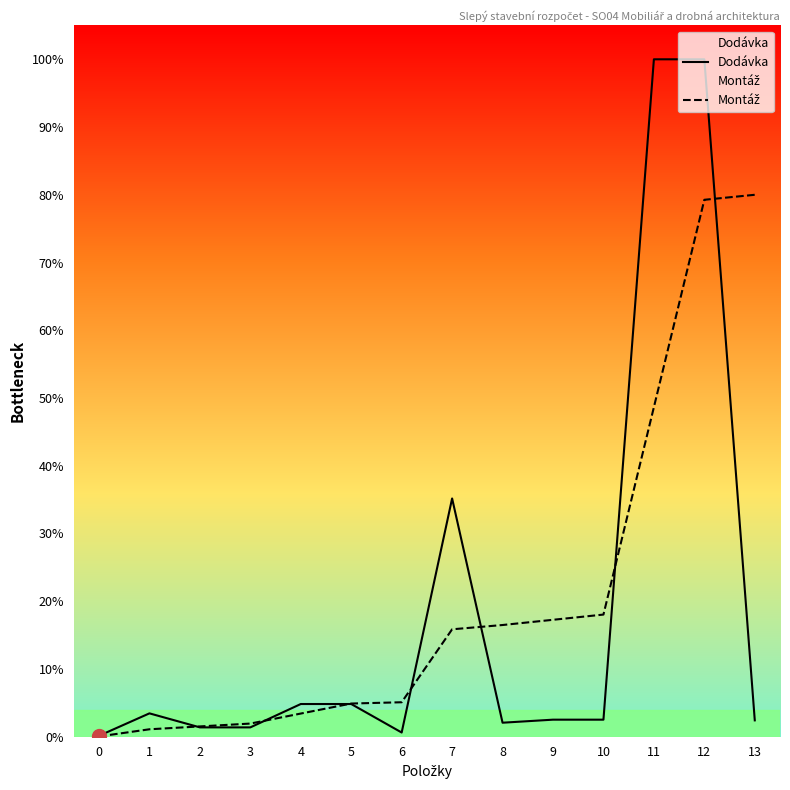

Reading left to right, list all the values displayed in this chart.

Dodávka: 0=0.1	1=3.4	2=1.4	3=1.4	4=4.8	5=4.8	6=0.6	7=35.2	8=2.1	9=2.5	10=2.5	11=100.0	12=100.0	13=2.4
Montáž: 0=0.0	1=1.1	2=1.5	3=1.9	4=3.4	5=4.9	6=5.1	7=15.9	8=16.5	9=17.3	10=18.0	11=48.6	12=79.3	13=80.0